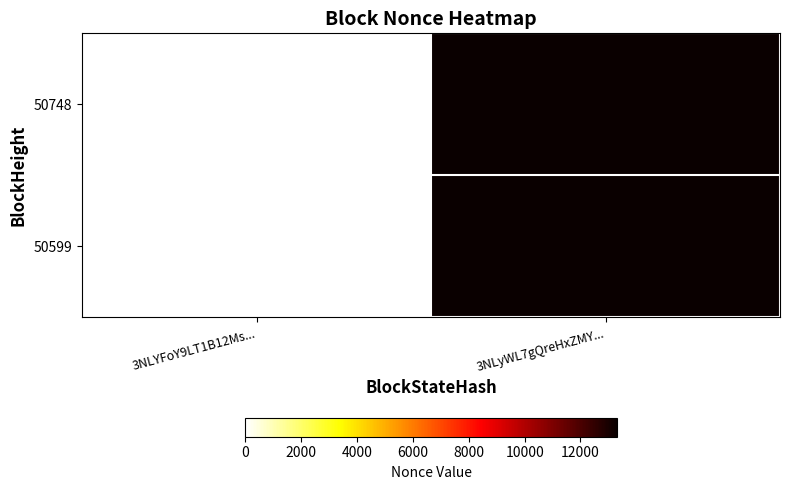

Reading left to right, what are all the values shown in this chart?

50748: 3NLYFoY9LT1B12Ms...=0	3NLyWL7gQreHxZMY...=13292
50599: 3NLYFoY9LT1B12Ms...=0	3NLyWL7gQreHxZMY...=13292